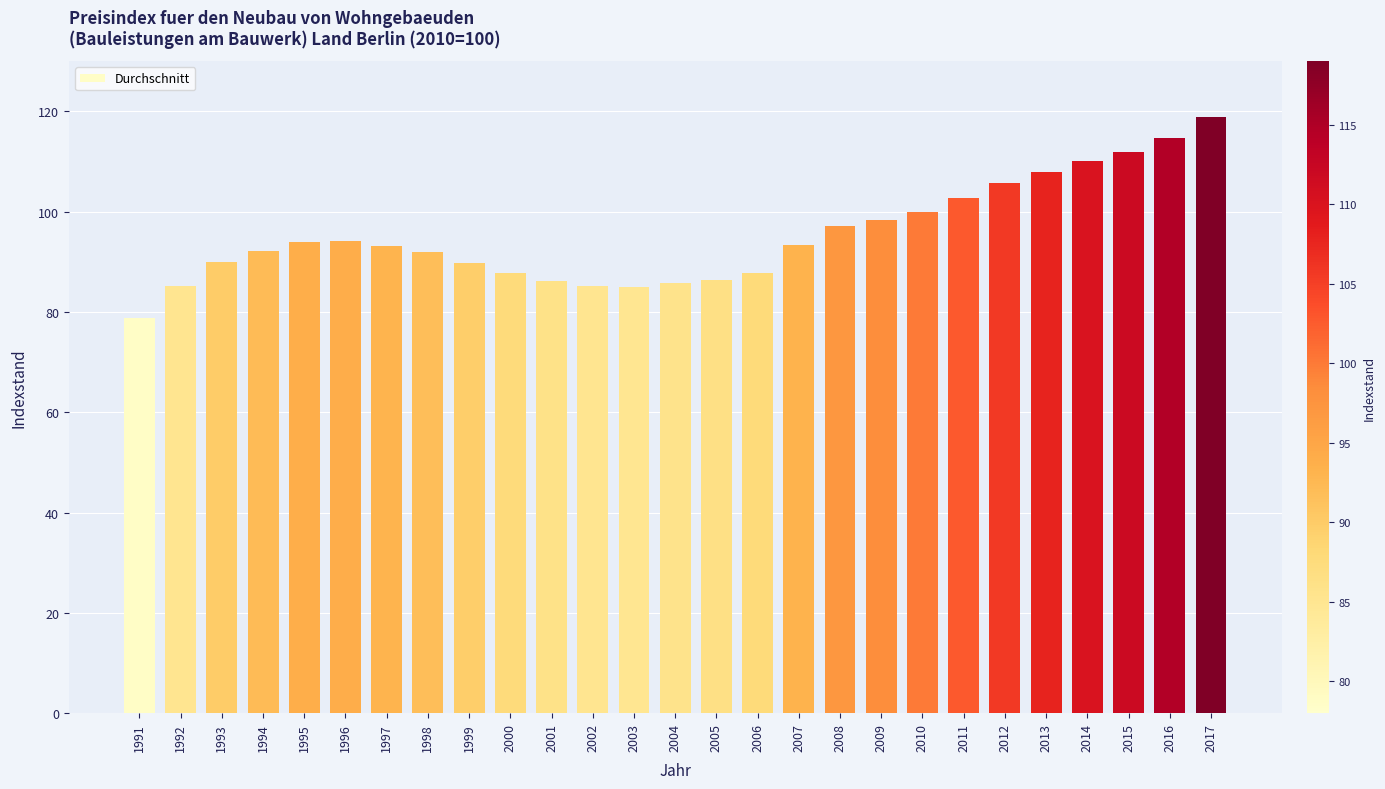

What is the difference between the second highest and minimum values?

36.0